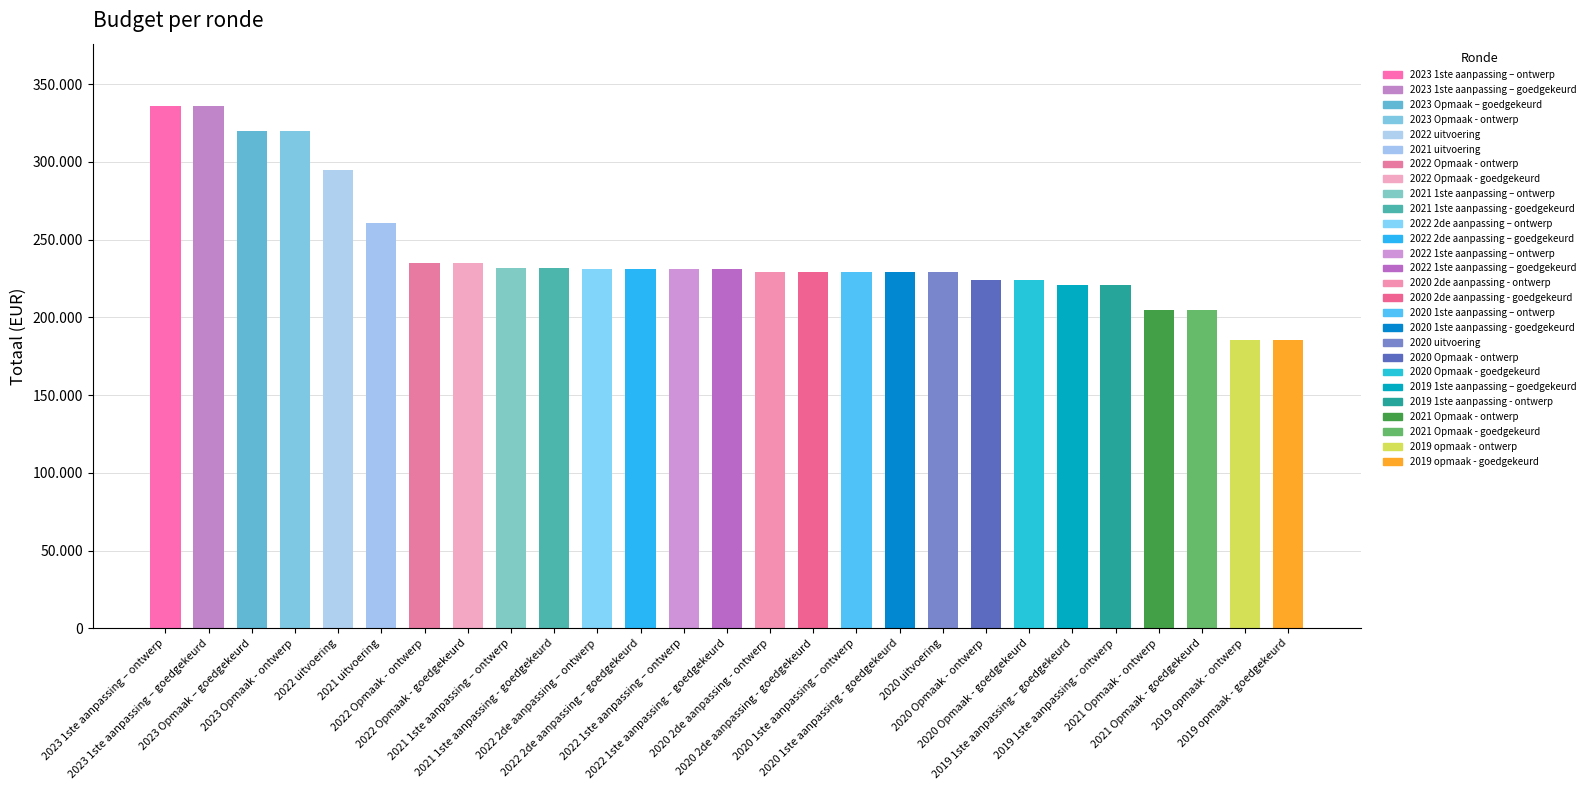

What is the ratio of the value at 2023 Opmaak – goedgekeurd to the value at 2021 uitvoering?

1.2